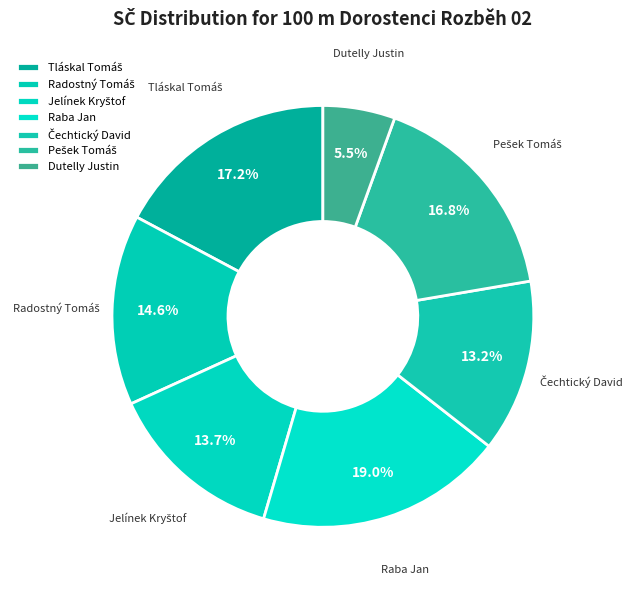

How much of the chart is everything except Dutelly Justin?

94.5%